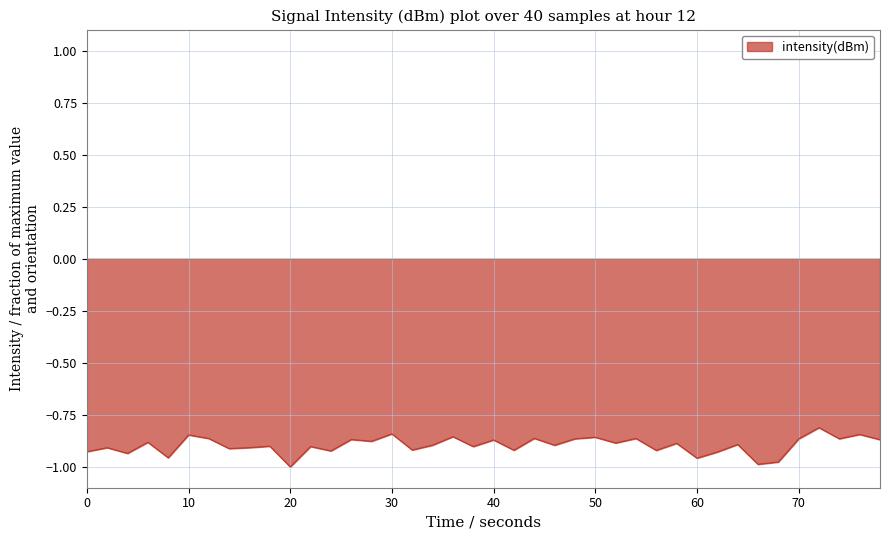

Does the chart display data point markers on the line(s)?

No